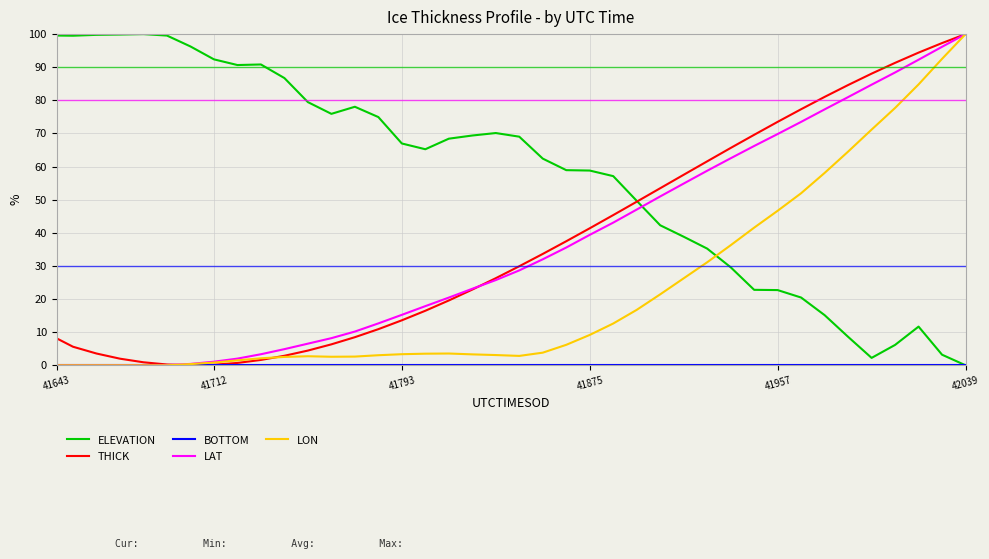

What is the greatest value displayed?

100.0